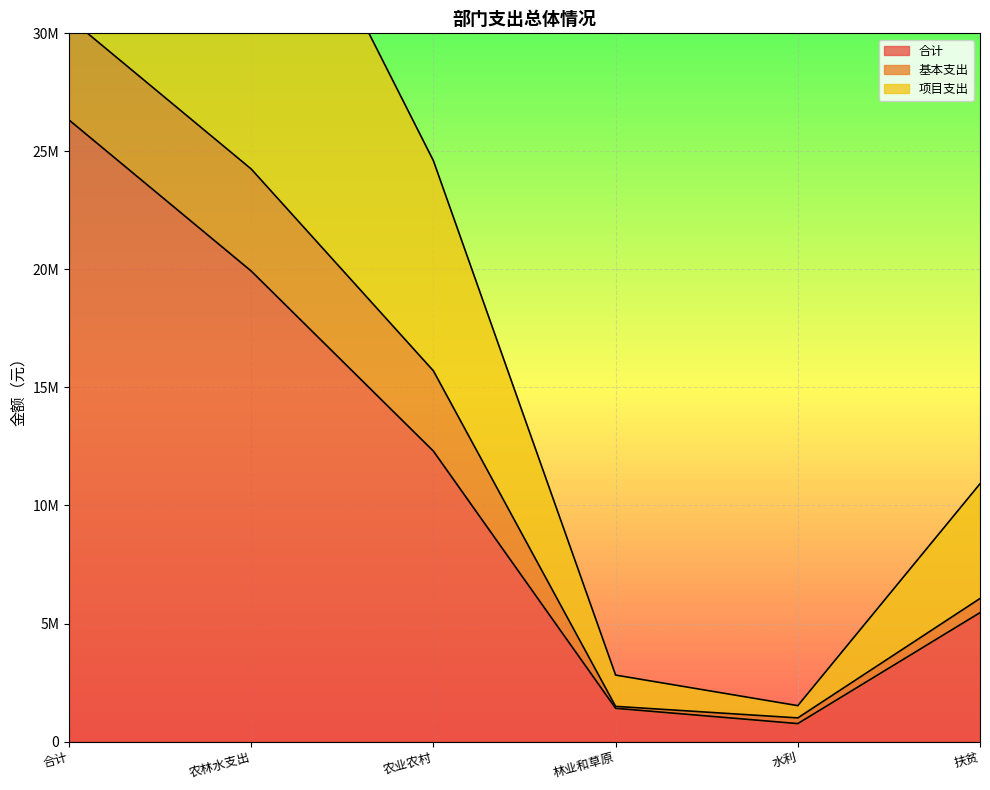

True or false: 合计 and 项目支出 intersect in this chart.

False